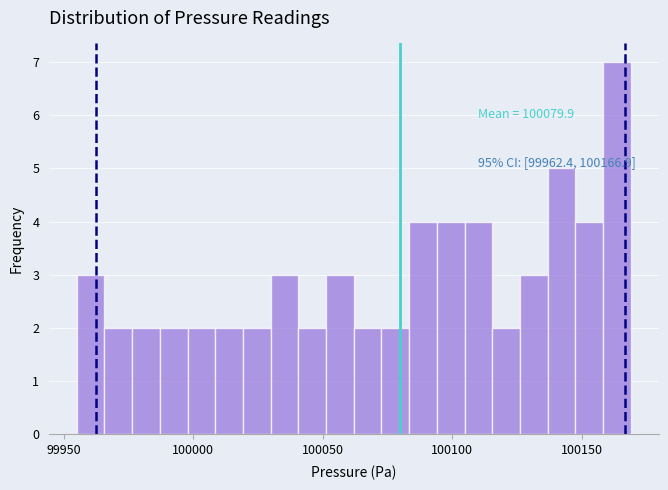

Read against the x-axis, roughly where is the centre of the tallest bar?

100165